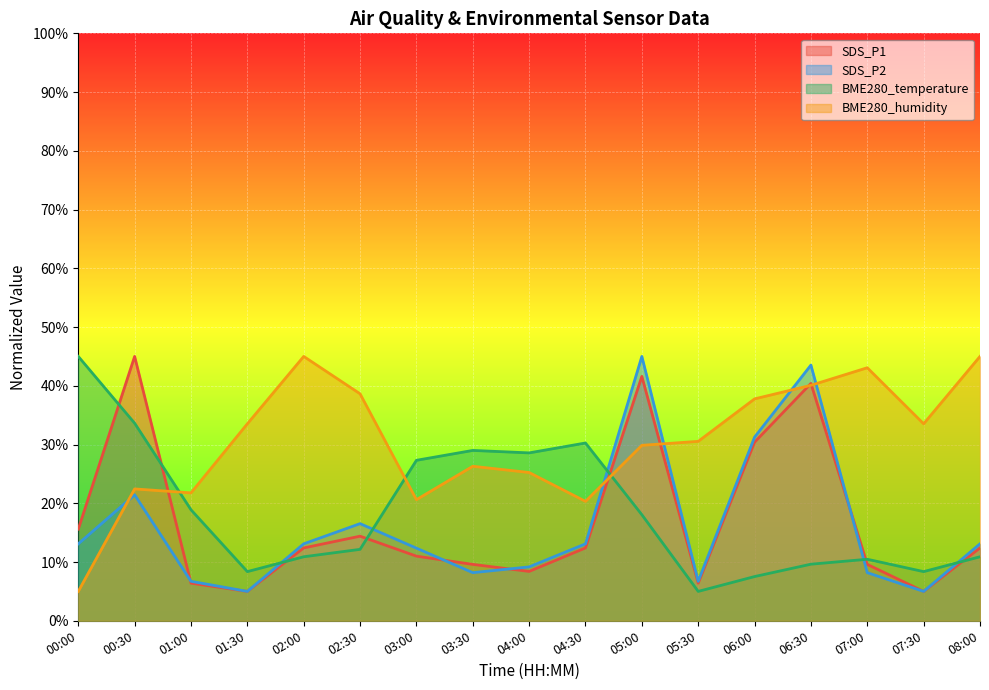

What is the label of the 10th point from the right?

03:30